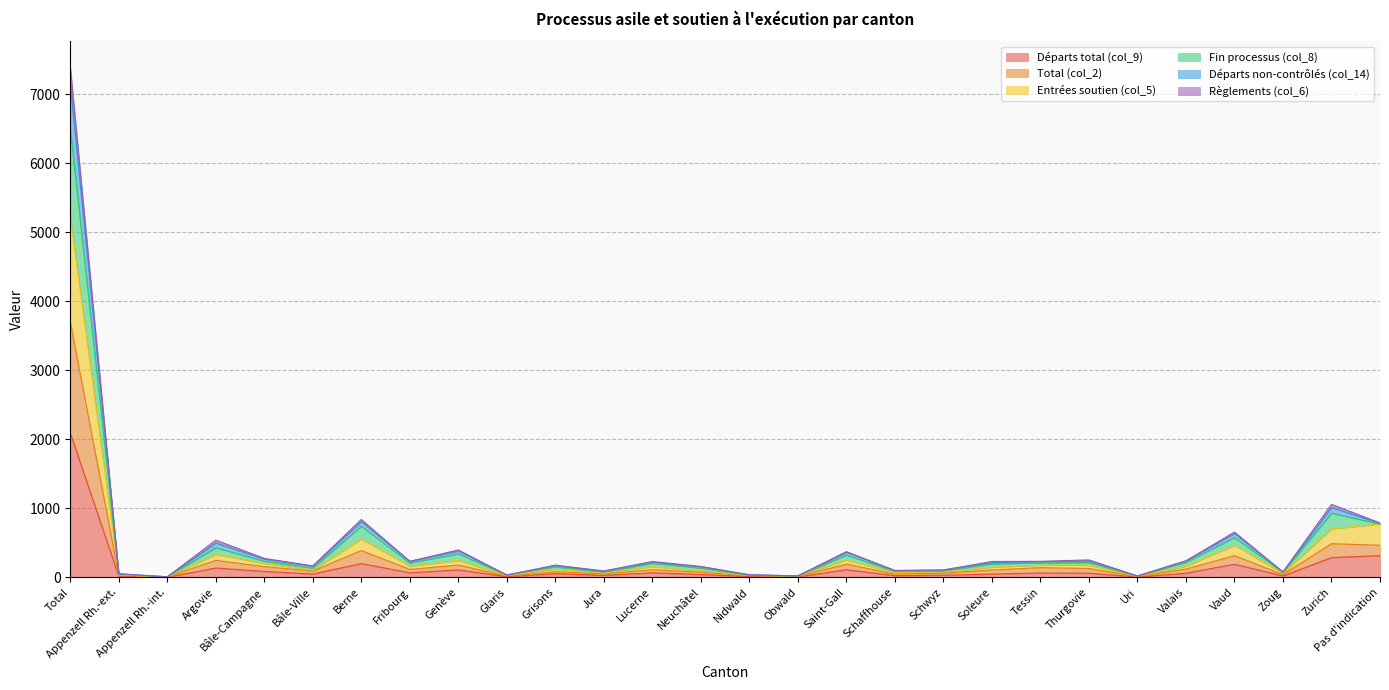

What is the lowest value of the Total (col_2) series?

8